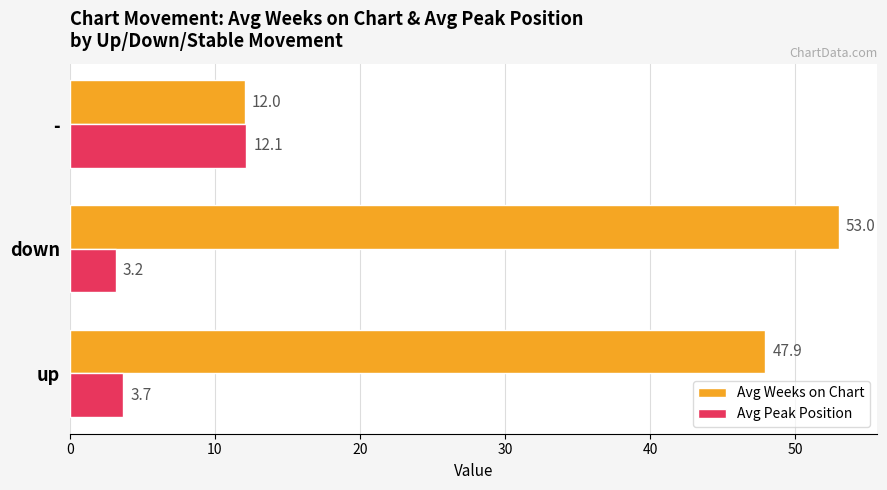

Which series has the largest total across all categories?

Avg Weeks on Chart